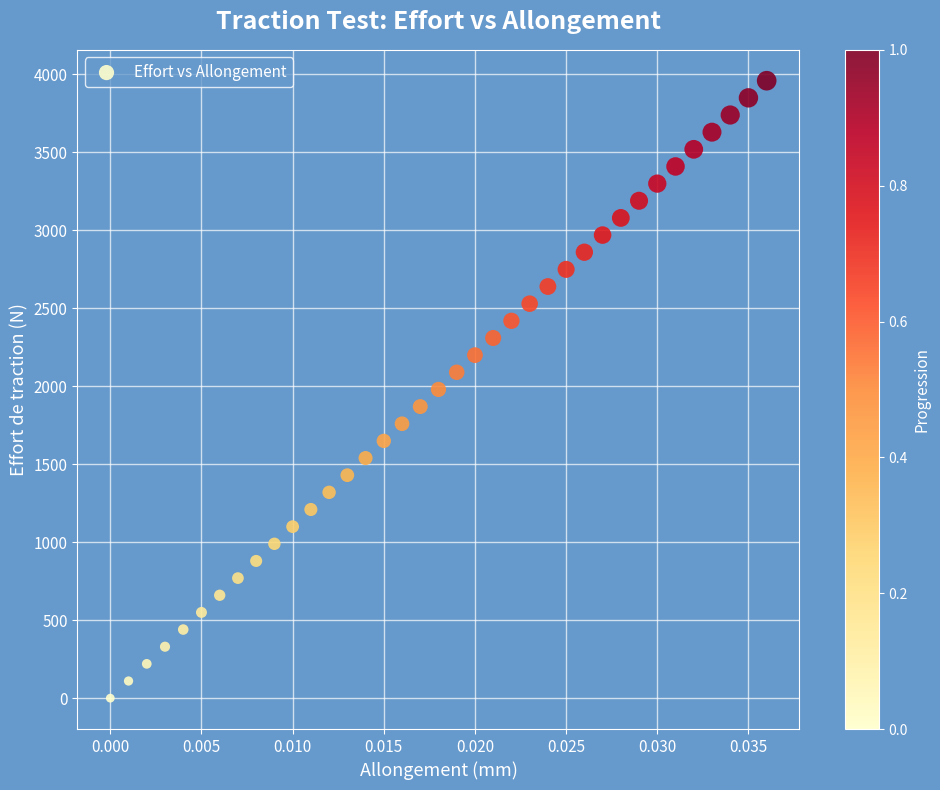

What is the range of Y values (max minus min)?

3958.4